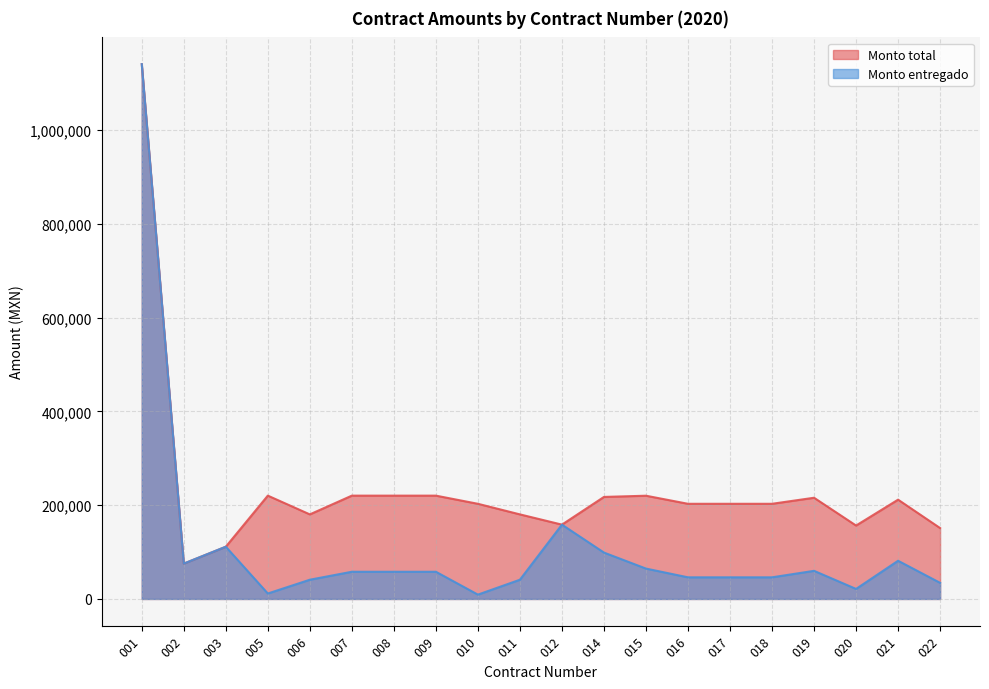

What is the maximum value for Monto total?

1140992.2